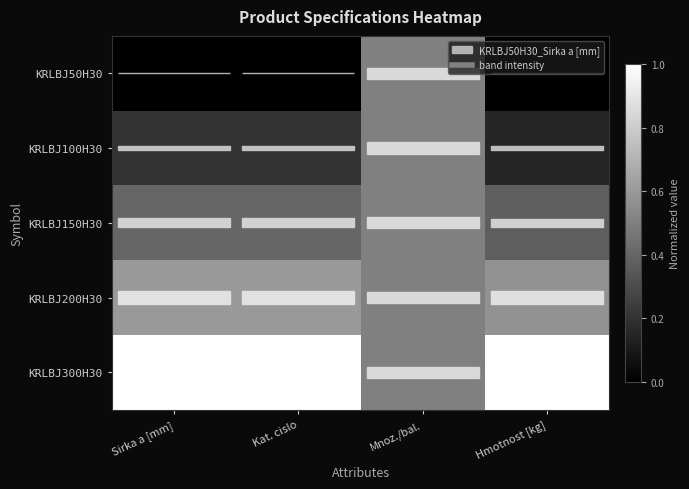

At how many categories does at least one series exceed 0?

4